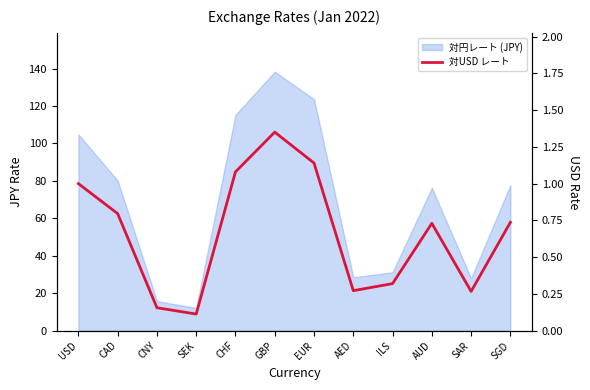

How many lines are shown in the chart?

1